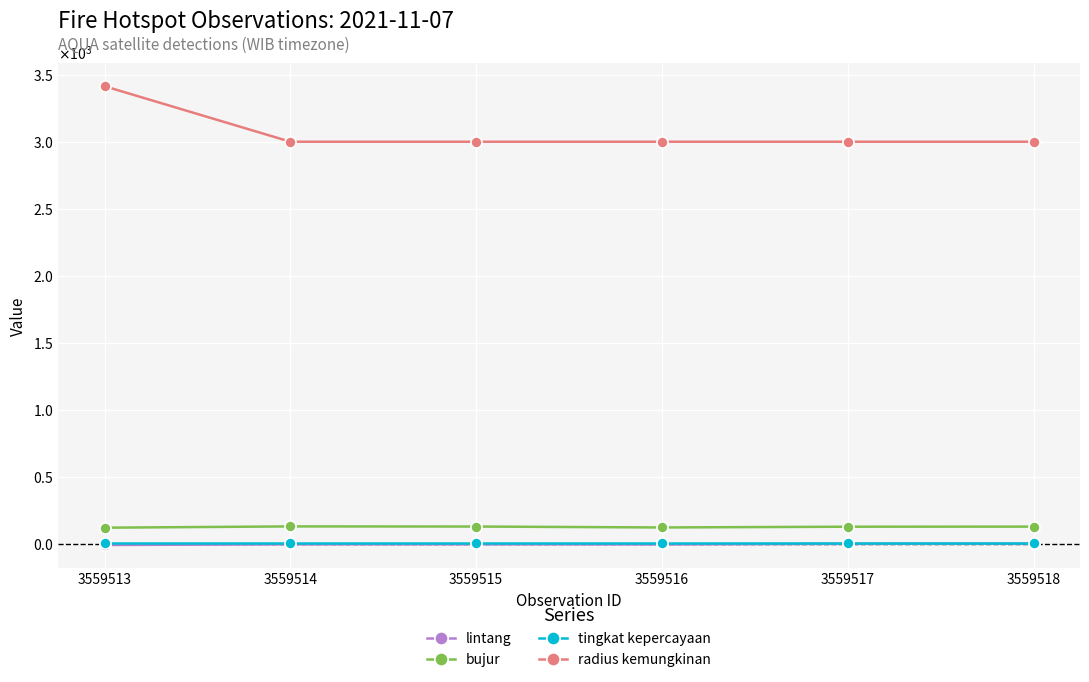

What are all the series names shown in the legend?

lintang, bujur, tingkat kepercayaan, radius kemungkinan